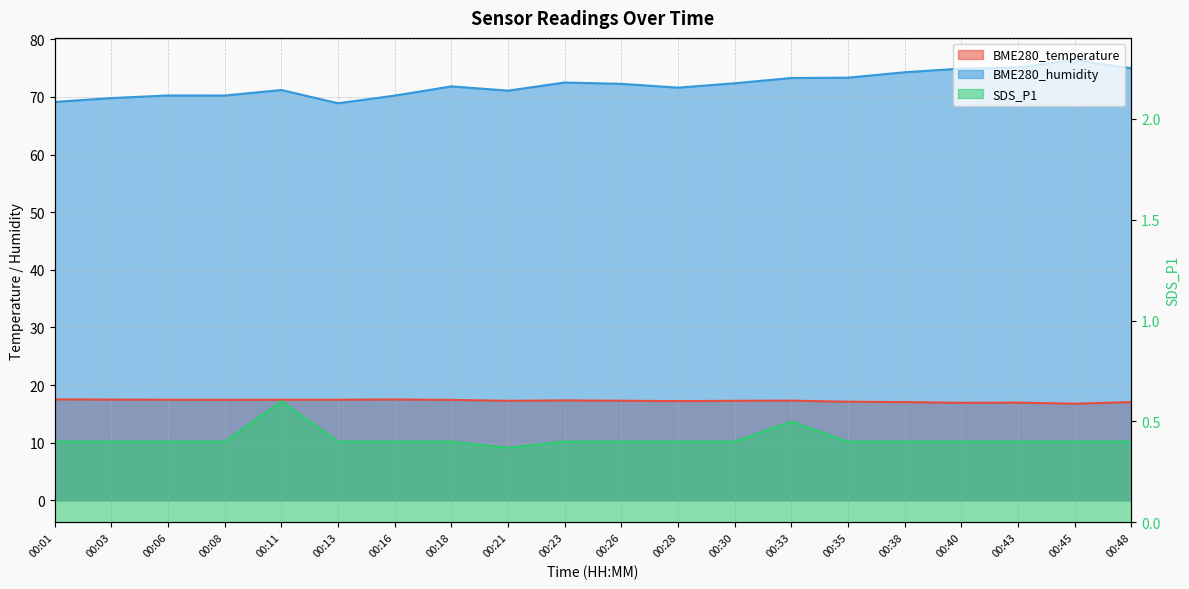

What is the total value across all series at 00:08?

88.1